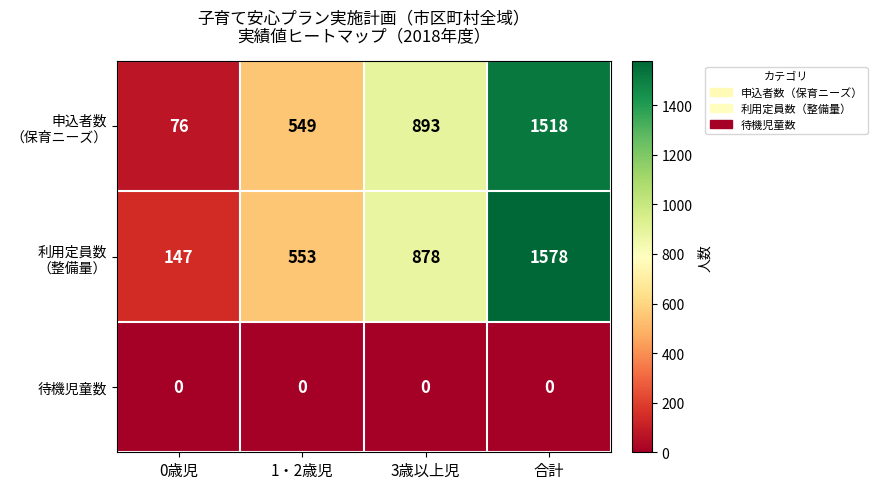

At which category is the sum across all series the highest?

合計